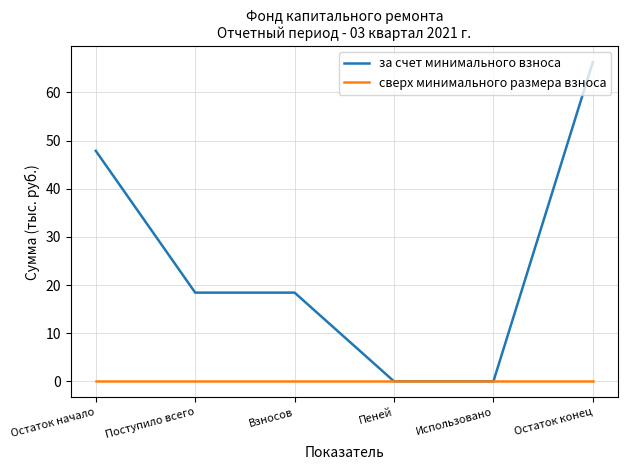

What position from the left is Использовано?

5